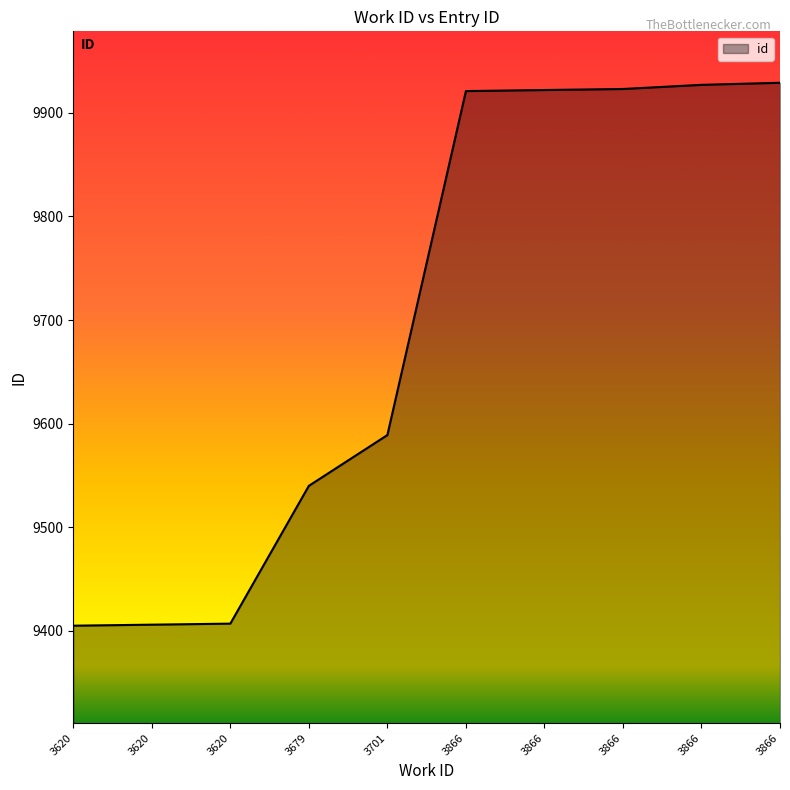

Does the chart have visible grid lines?

No